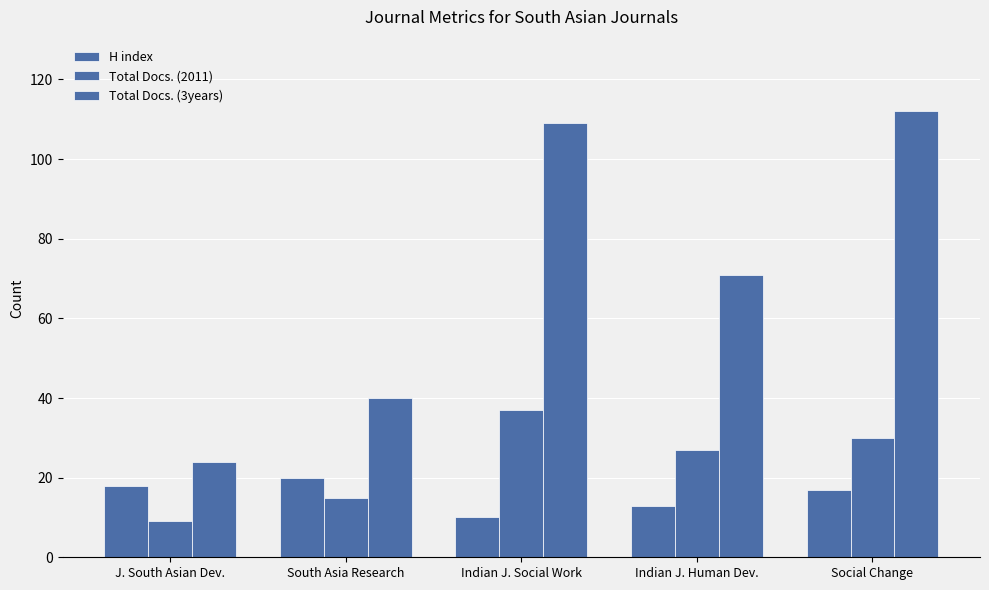

Count the number of data series in this chart.

3